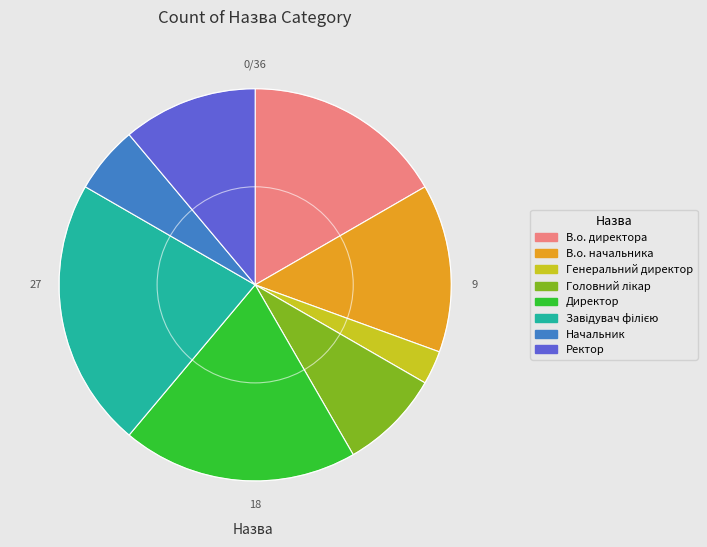

Combined, do Генеральний директор and Директор account for over 50%?

No